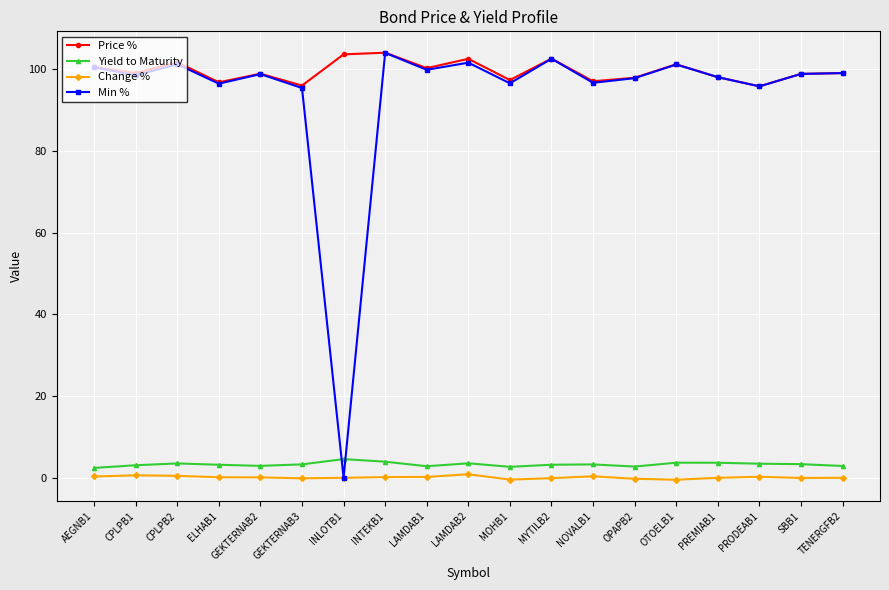

What is the difference between the Yield to Maturity values at PRODEAB1 and PREMIAB1?

0.2